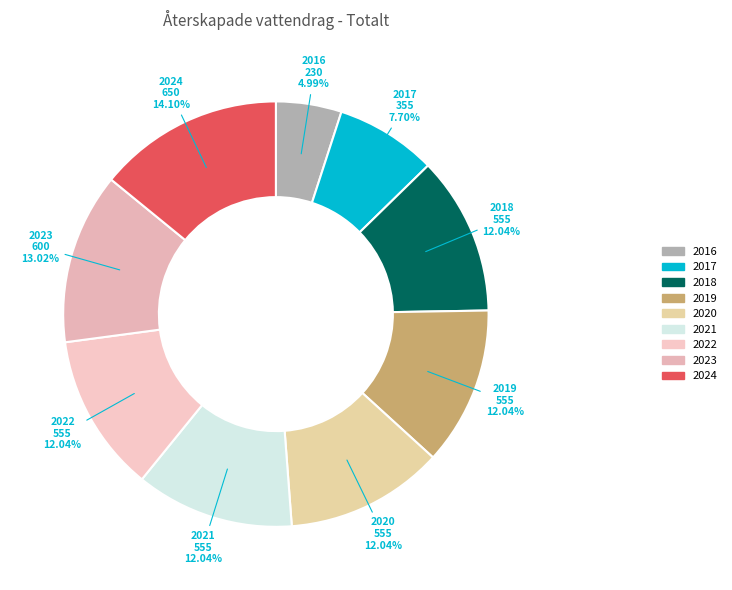

Which slice is the smallest?

2016